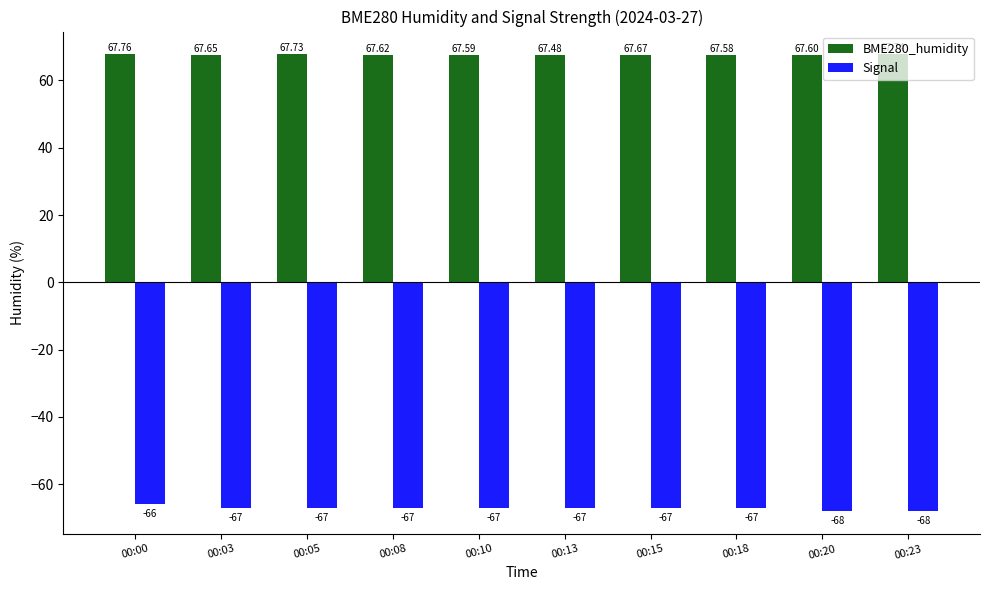

Which series has the largest range (max minus min)?

Signal